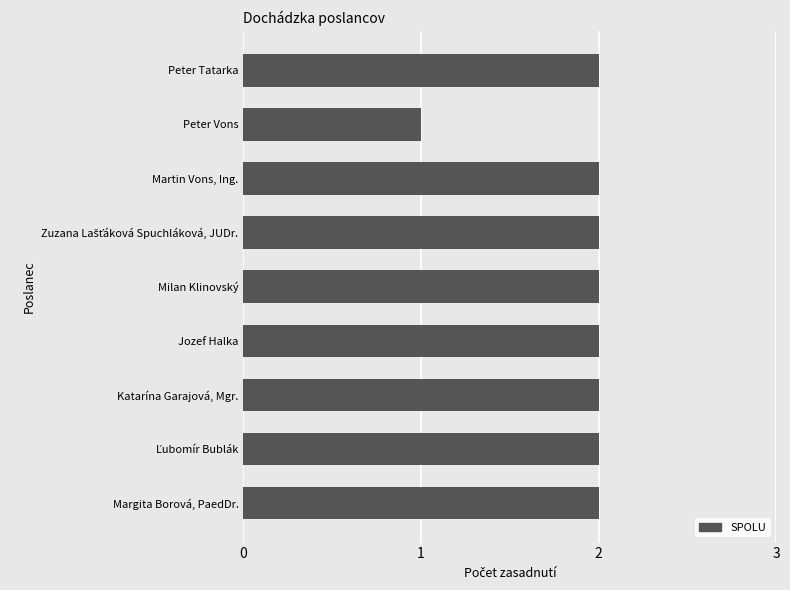

What is the maximum value shown in the chart?

2